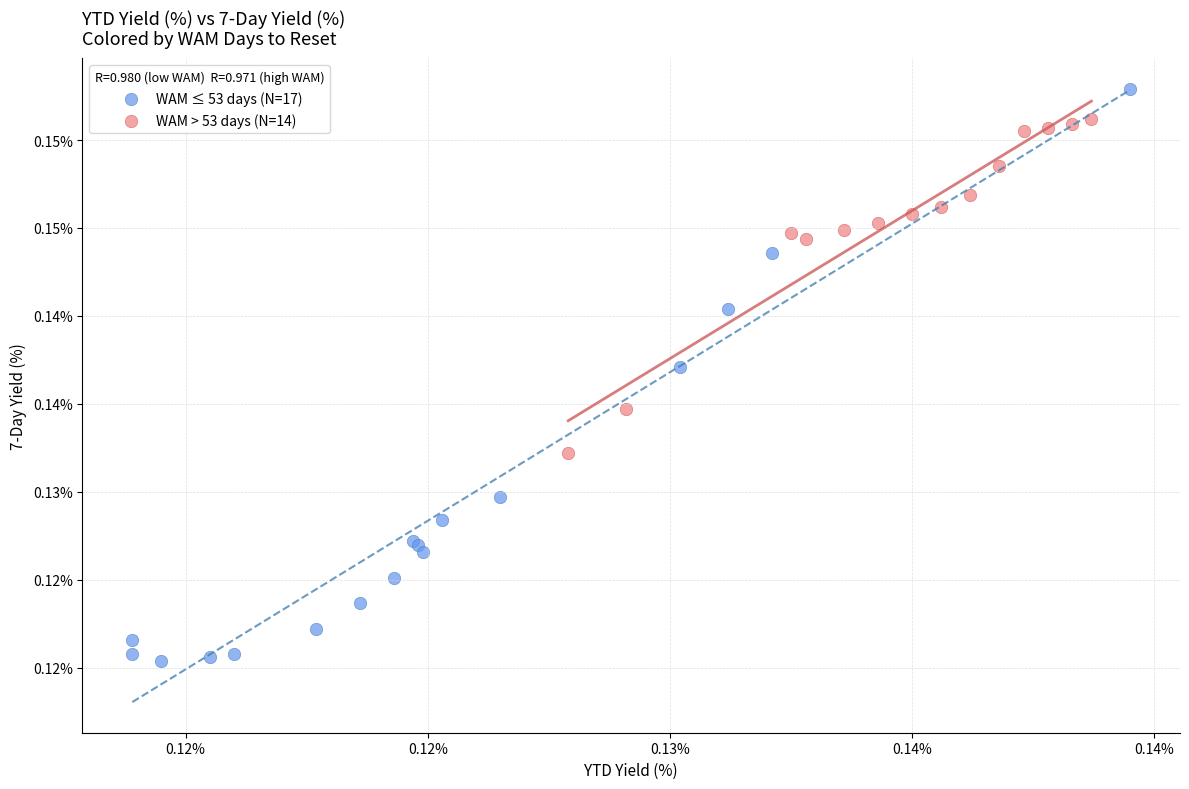

What are all the series names shown in the legend?

WAM ≤ 53 days (N=17), WAM > 53 days (N=14)